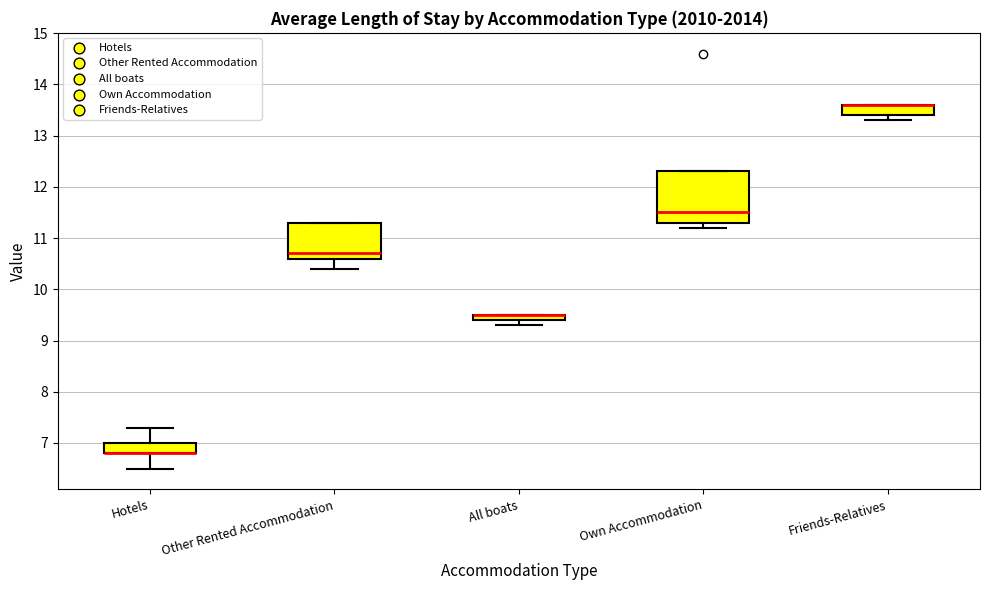

Where does the lower whisker of the box for Other Rented Accommodation end on the y-axis? The values are not printed on the chart, so give them approximately, as read against the axis.

10.4